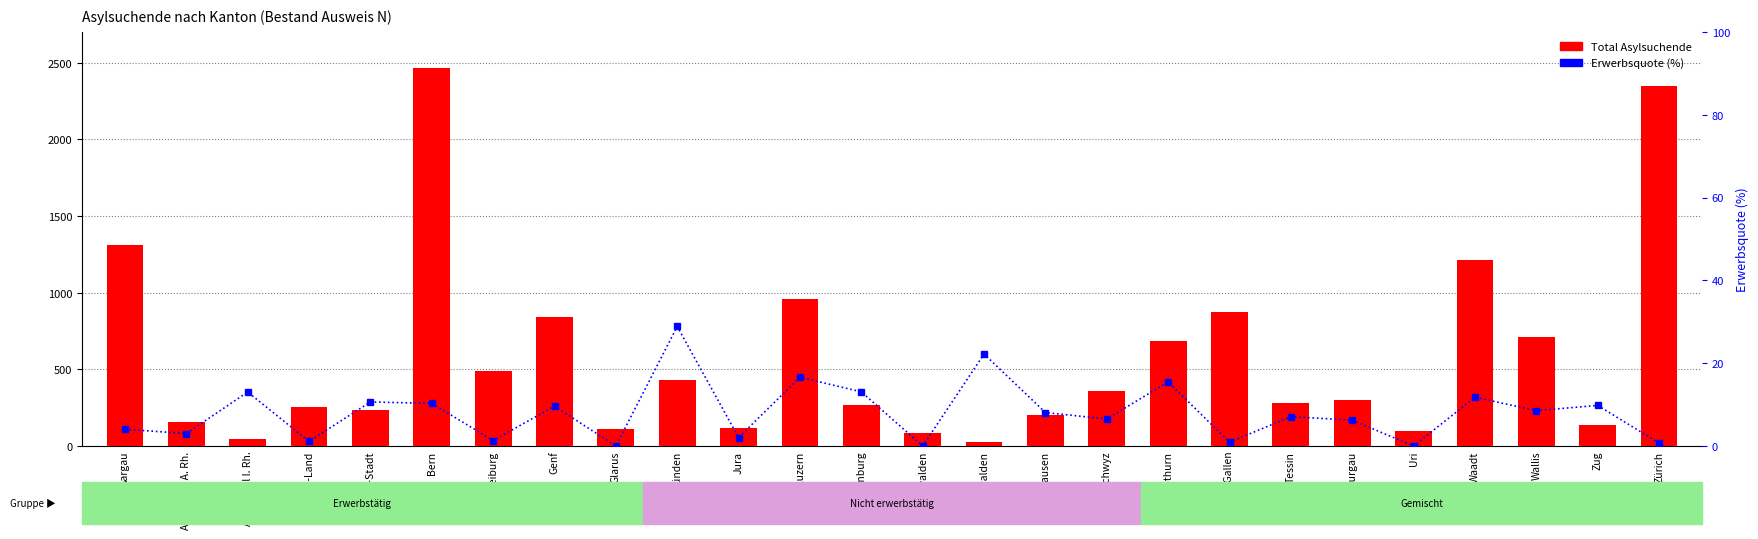

List the series in order of their peak value, lowest first.

Erwerbsquote (%), Total Asylsuchende